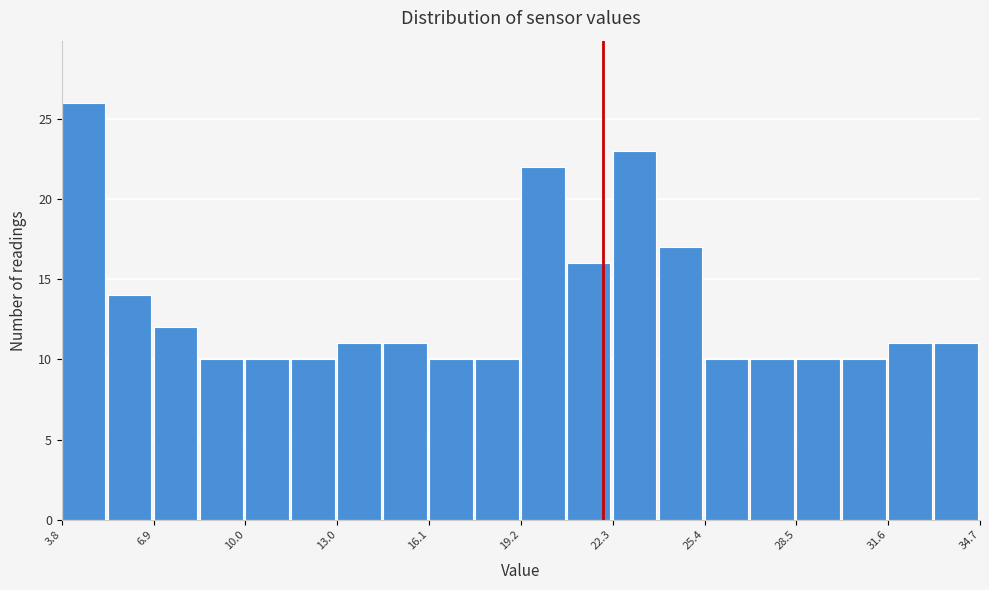

Around what value on the x-axis is the tallest bar? Give the approximate position of its centre, as read against the axis.

4.5